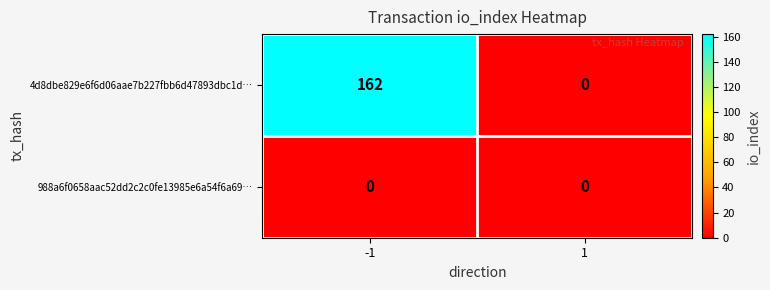

What is the spread (max minus min) of values at -1?

162